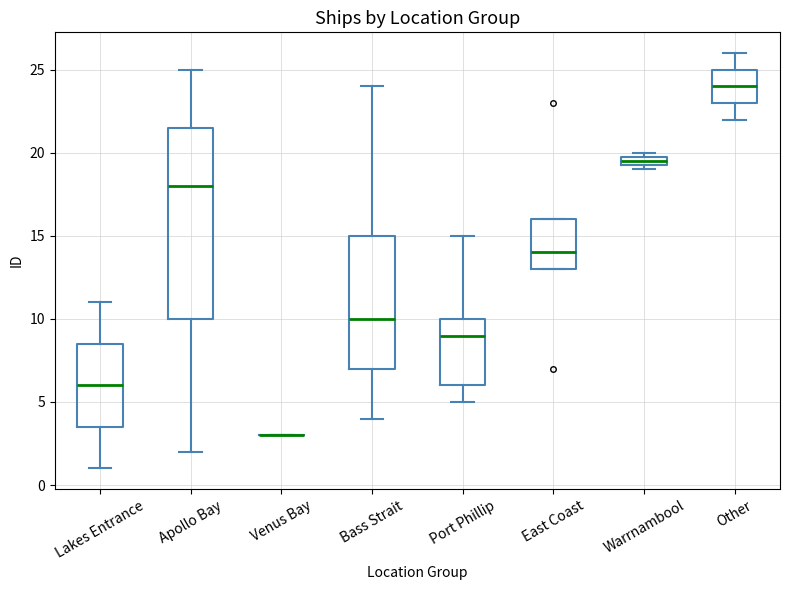

Which box is the tallest, from its lower edge to its upper edge?

Apollo Bay